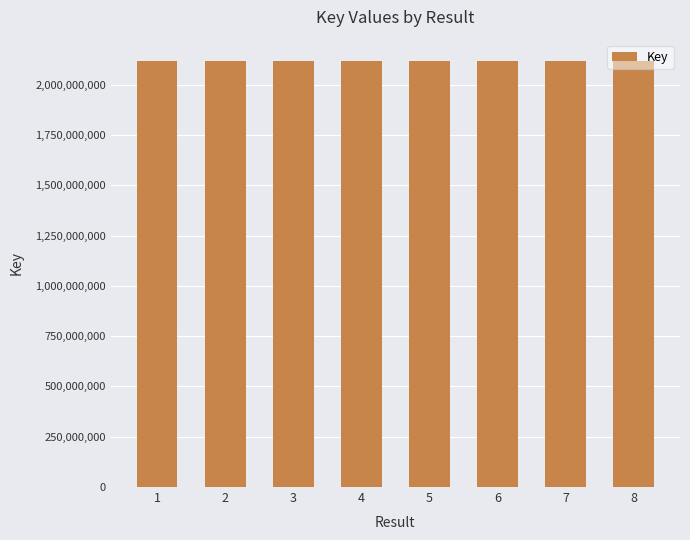

Count the number of categories in the chart.

8